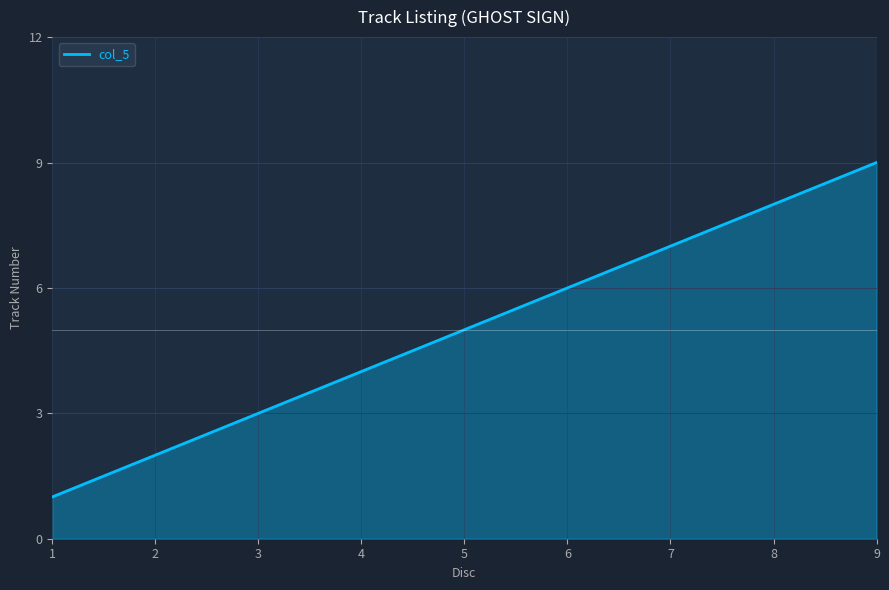

How many values are below 5?

4